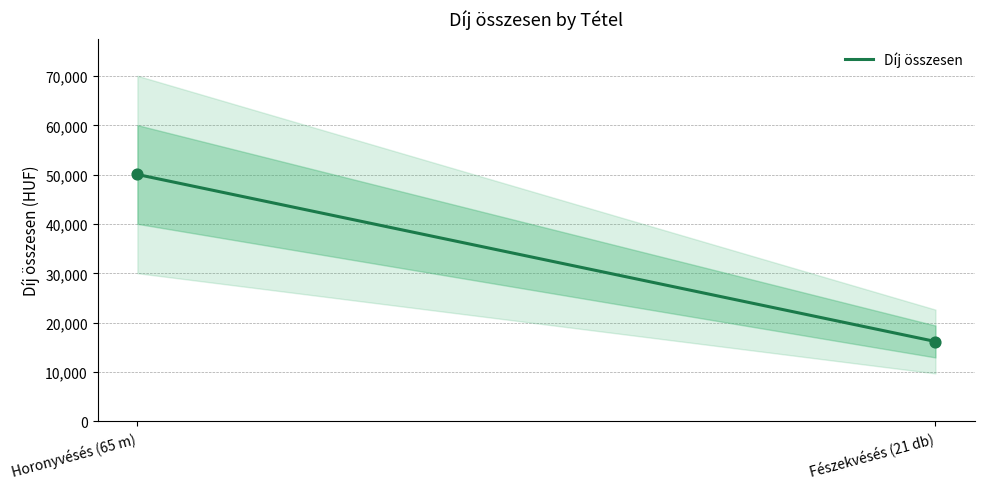

What is the change in value from Horonyvésés (65 m) to Fészekvésés (21 db)?

-33880